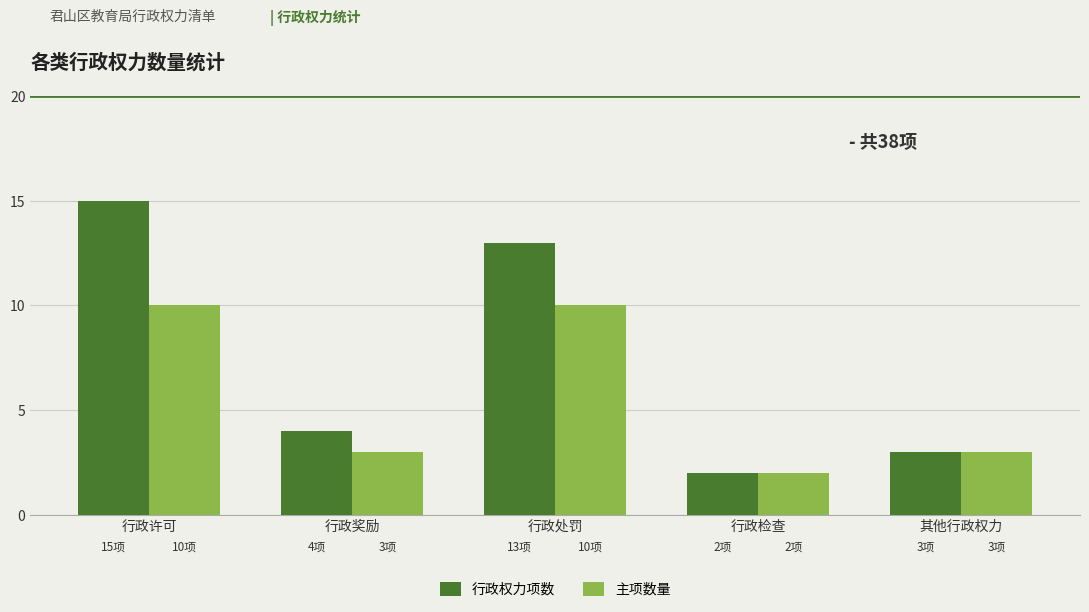

How many bars are there in total?

10